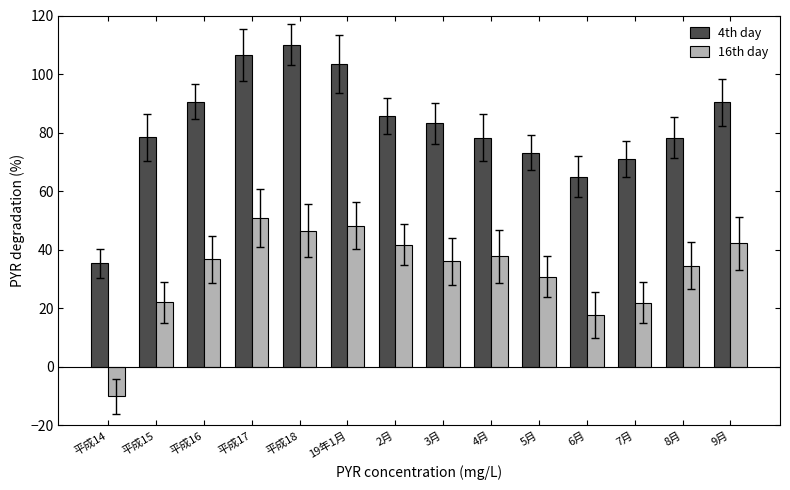

Is the value of 4th day at 3月 greater than the value of 16th day at 平成14?

Yes